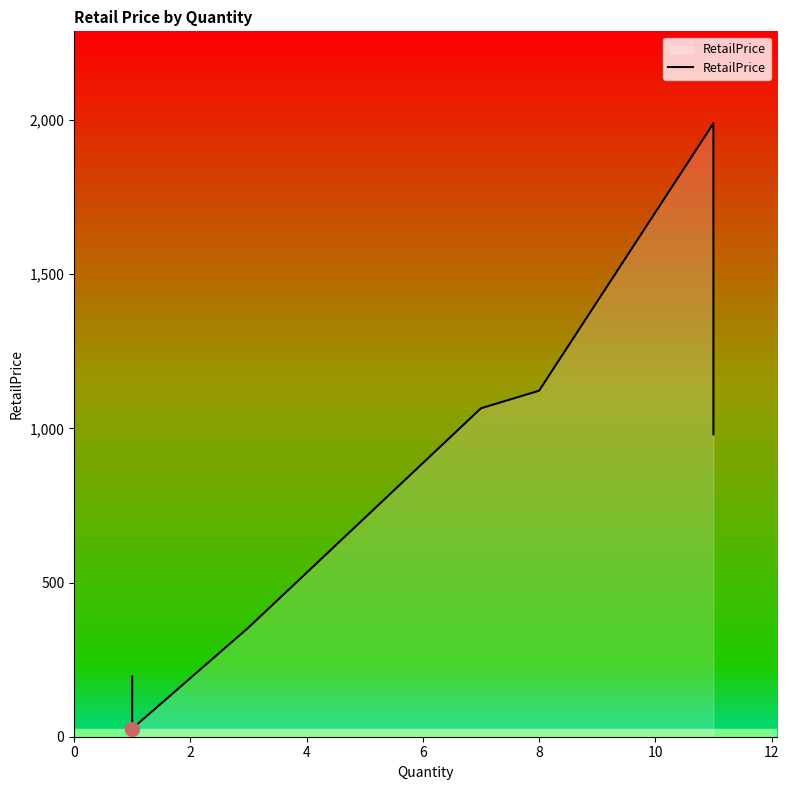

The value at 10 is 269.8. True or false?

False